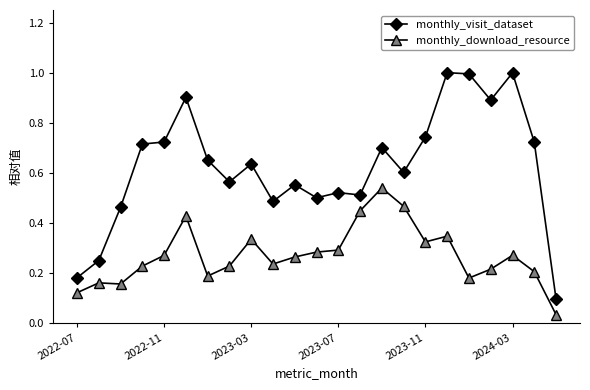

Rank the series by their average value, from lowest to highest.

monthly_download_resource, monthly_visit_dataset